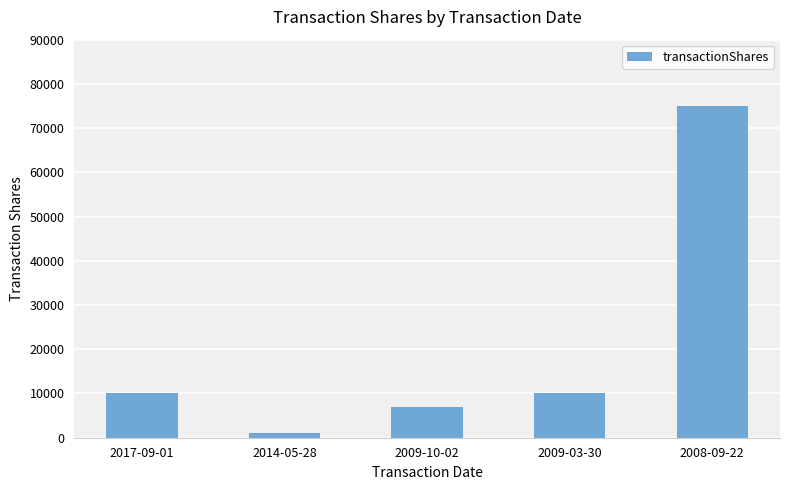

What is the difference between the maximum and minimum values?

74000